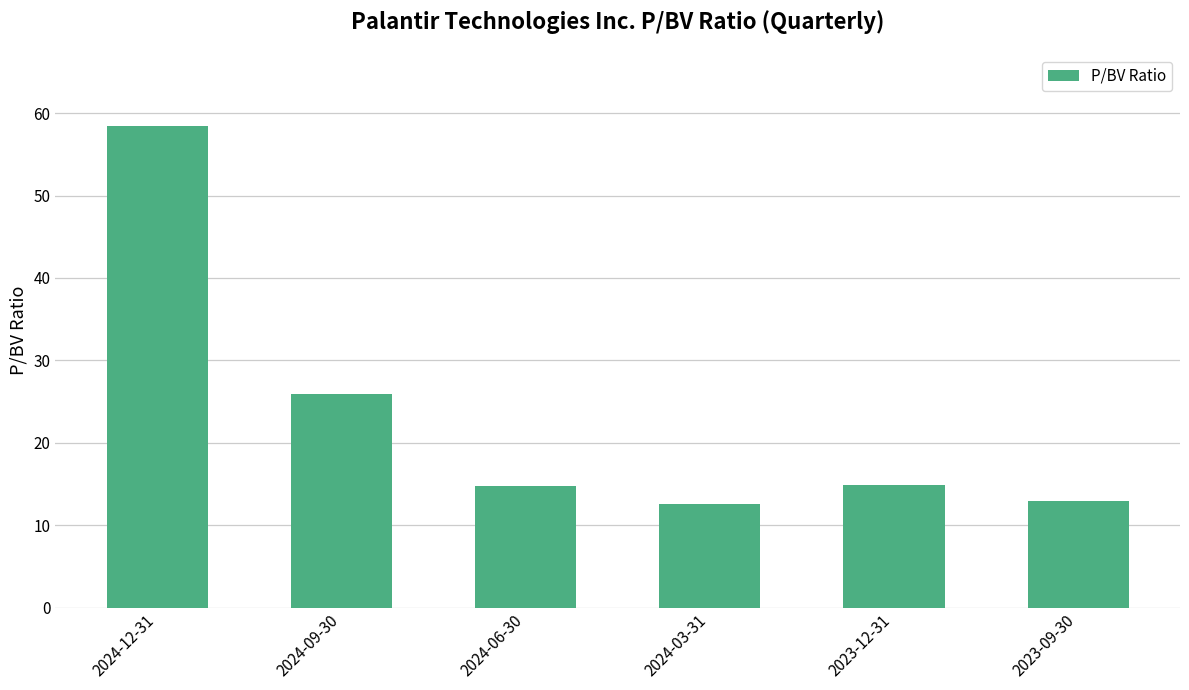

What is the ratio of the value at 2024-03-31 to the value at 2023-09-30?

1.0